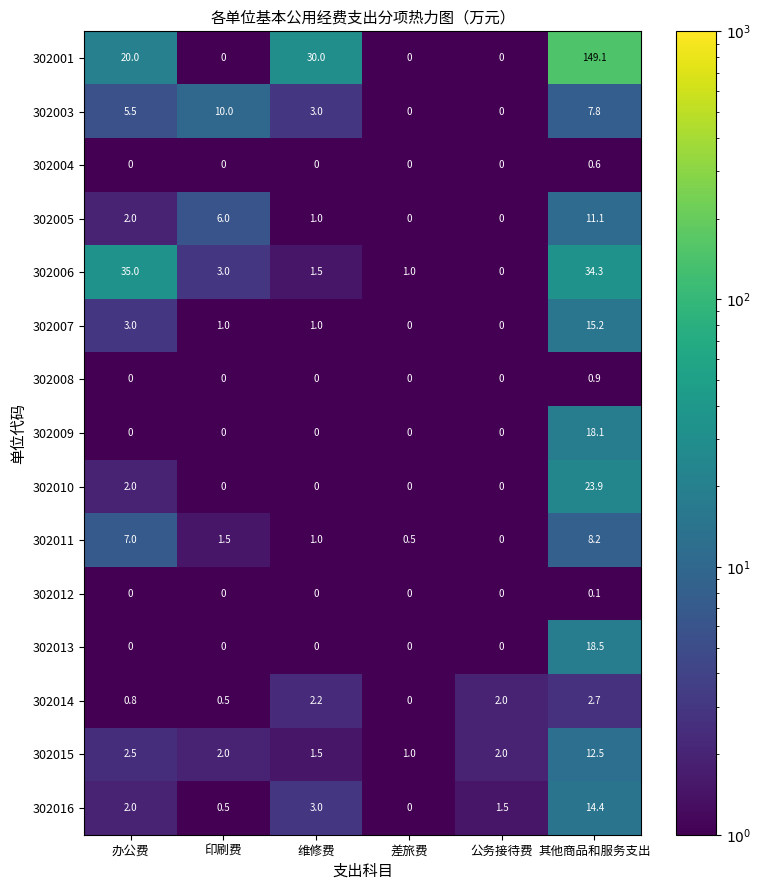

The value of 302009 at 差旅费 is 10.6. True or false?

False